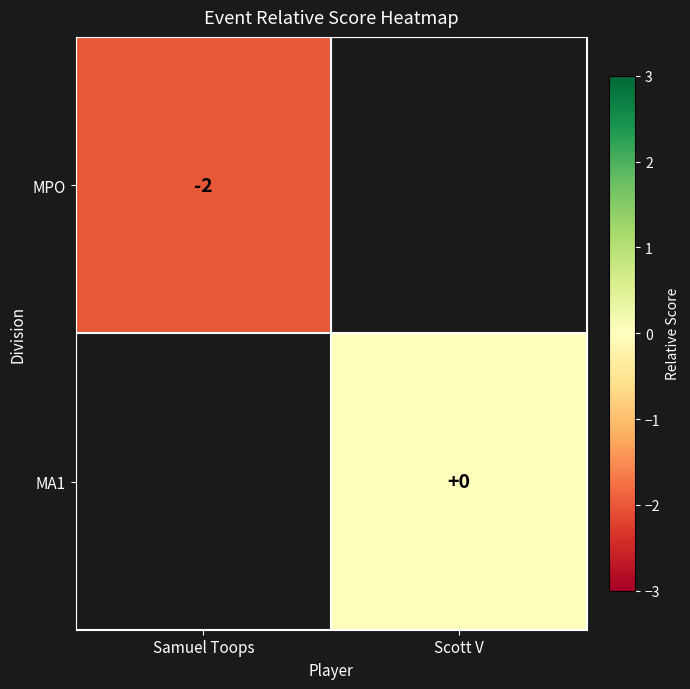

The MPO series shows -3 at Samuel Toops. True or false?

False